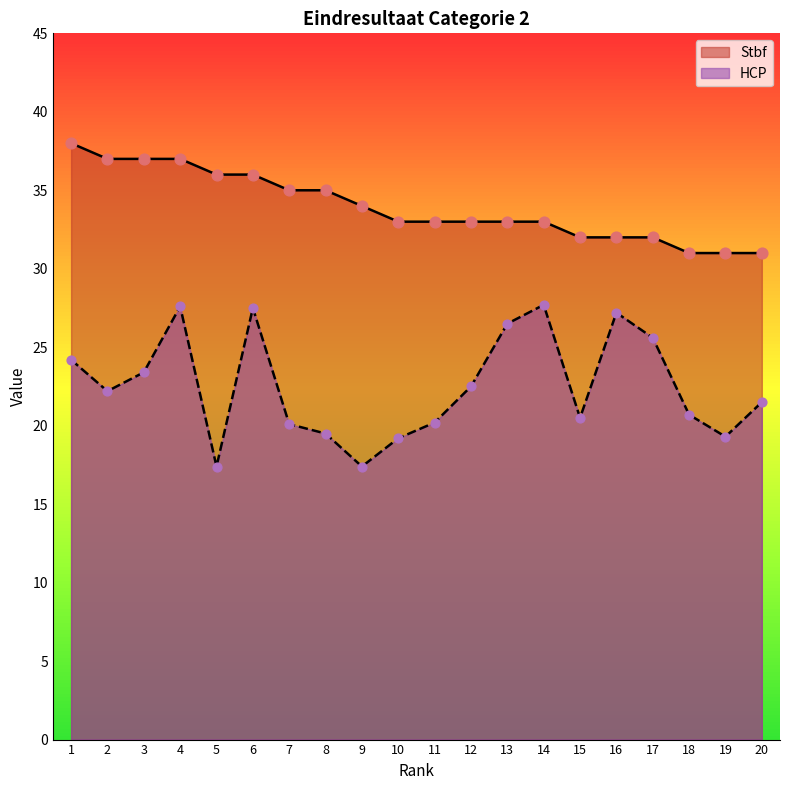

At which category is the sum across all series the highest?

4